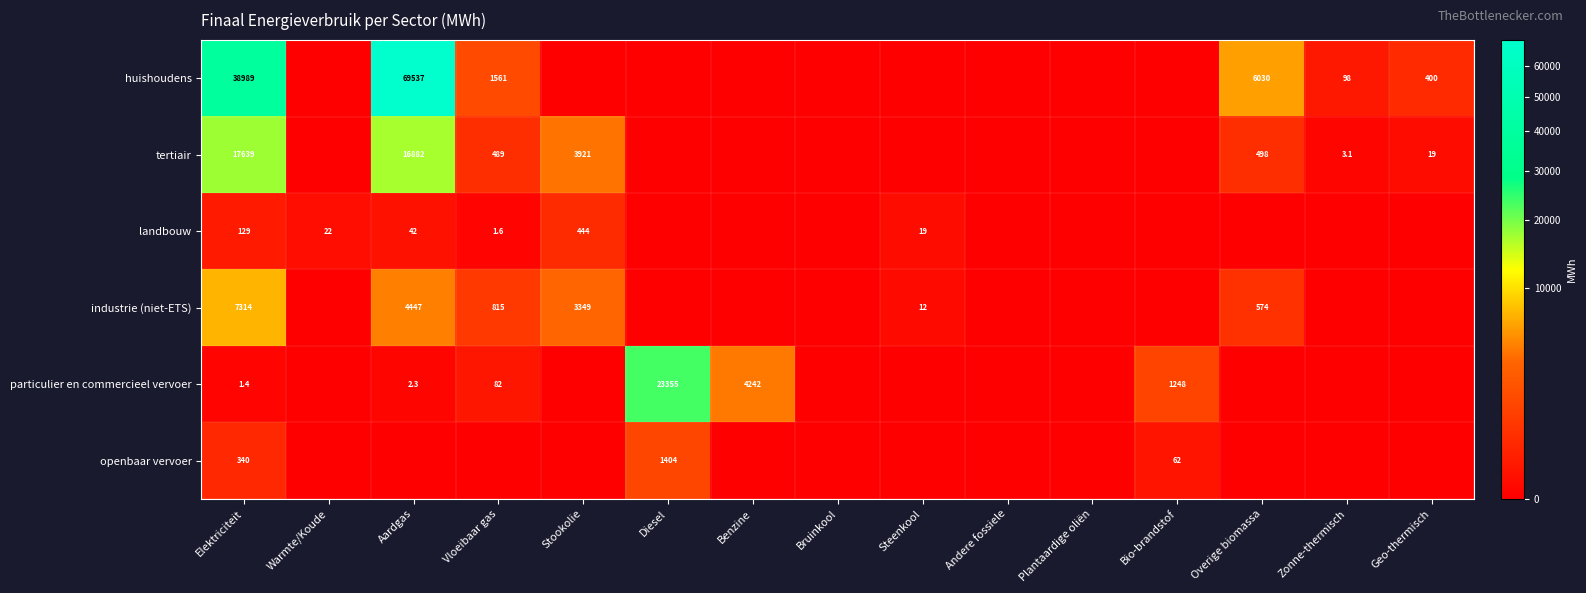

What is the difference between the highest and lowest values at Zonne-thermisch?

98.5